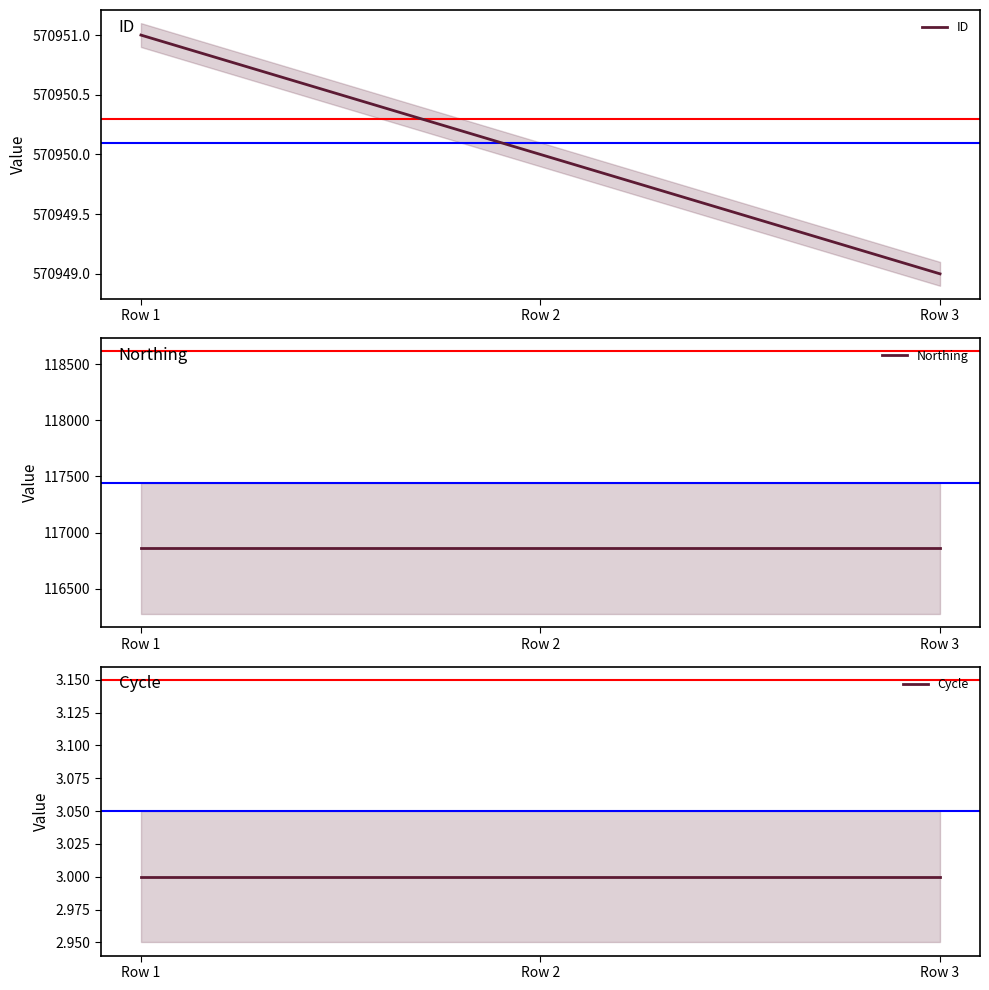

What is the value of the Cycle point at the 2nd from the left?

3